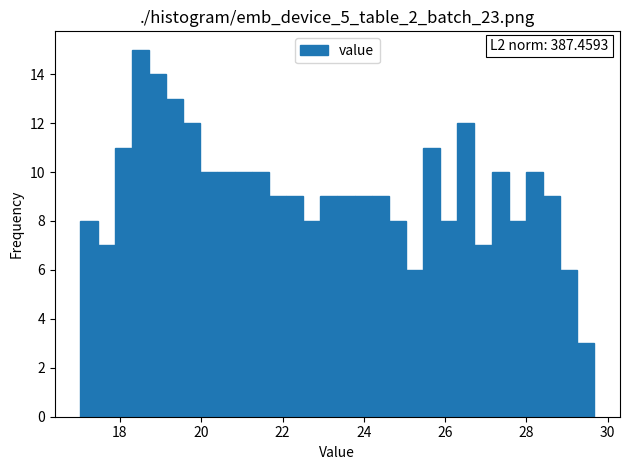

Read against the x-axis, roughly where is the centre of the tallest bar?

18.6